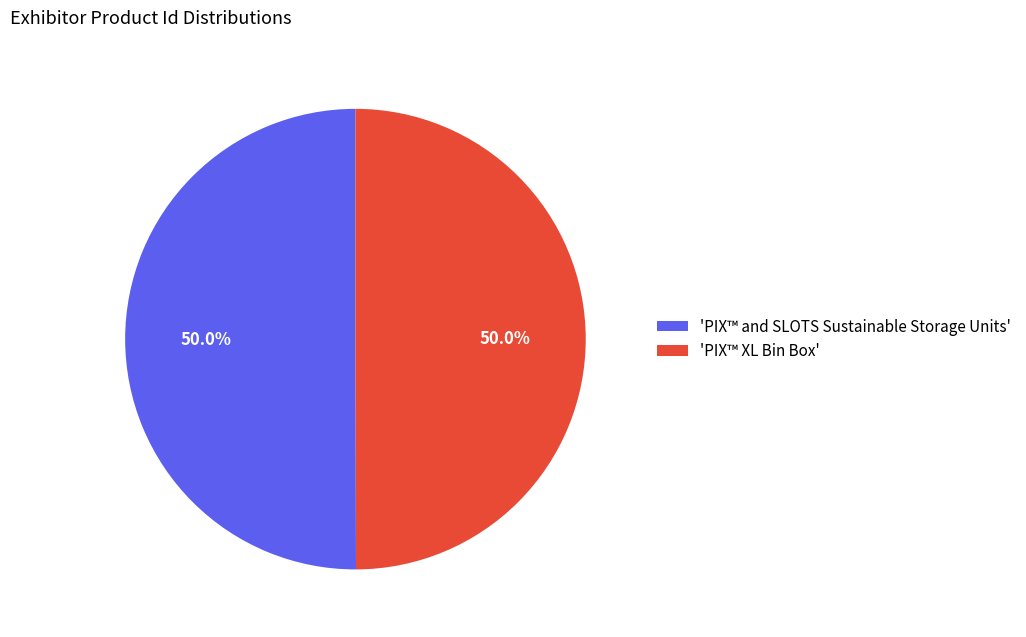

Approximately how many times larger is the value at 'PIX™ and SLOTS Sustainable Storage Units' compared to 'PIX™ XL Bin Box'?

1.0